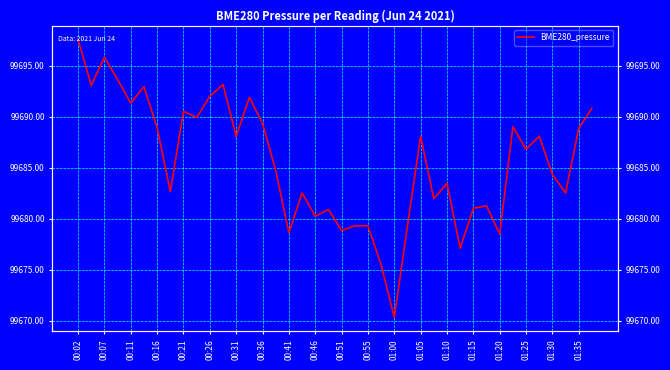

What is the sum of all values?

3987422.3